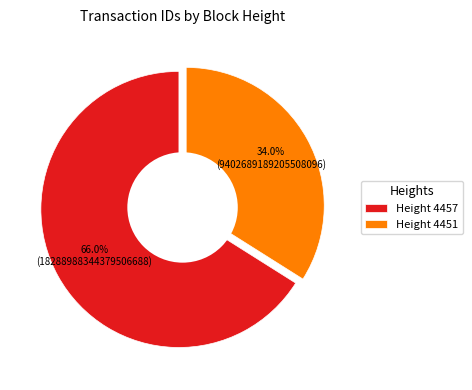

Is 4451 the majority of the pie?

No